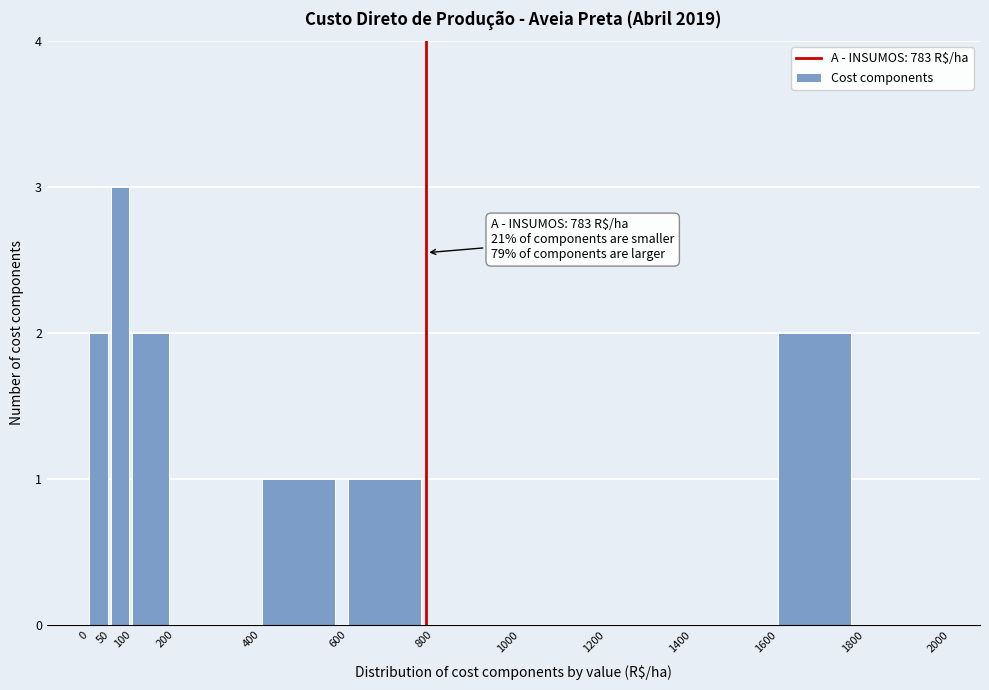

Which range on the x-axis has the tallest bar?

50 to 100